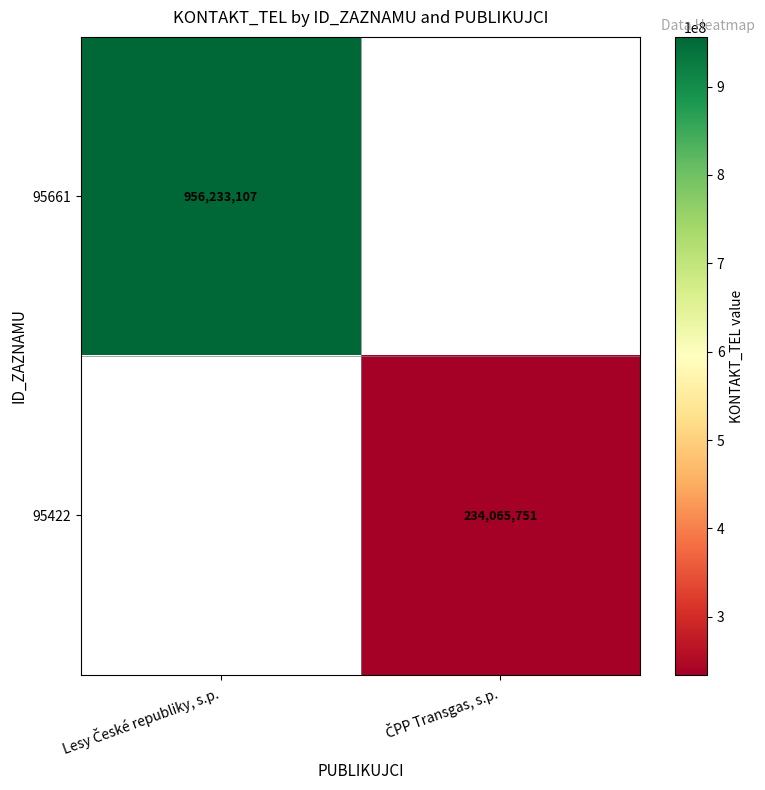

List the series in order of their overall mean, highest first.

95661, 95422